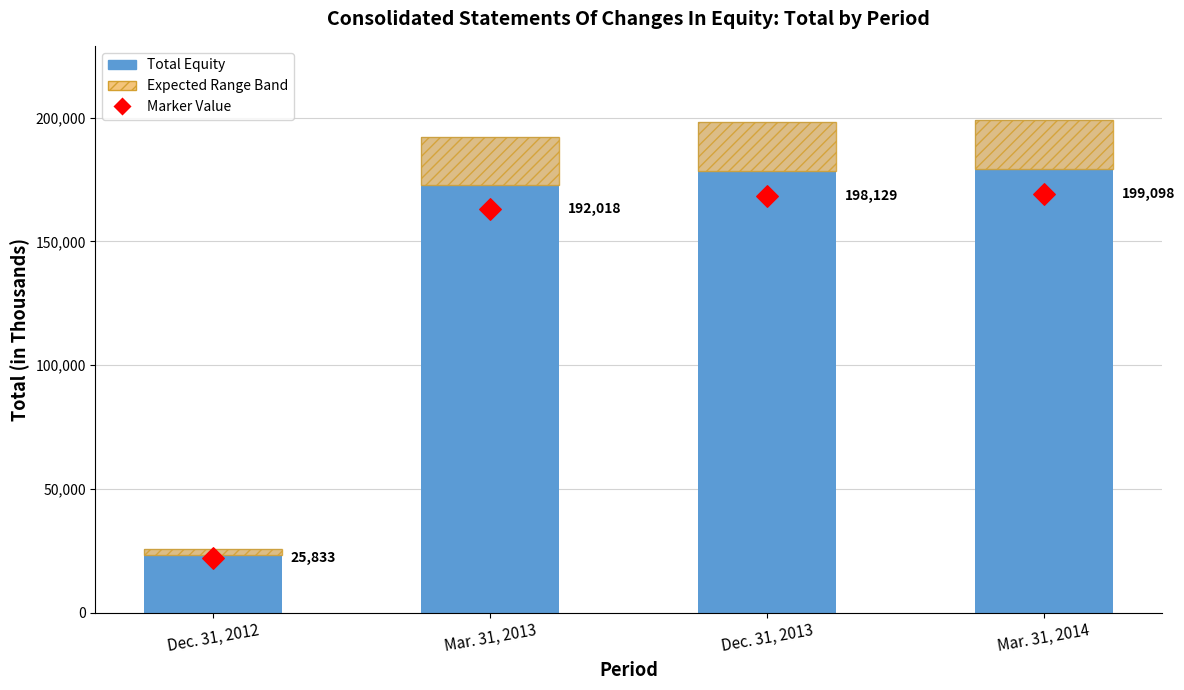

At which category is the sum across all series the highest?

Mar. 31, 2014